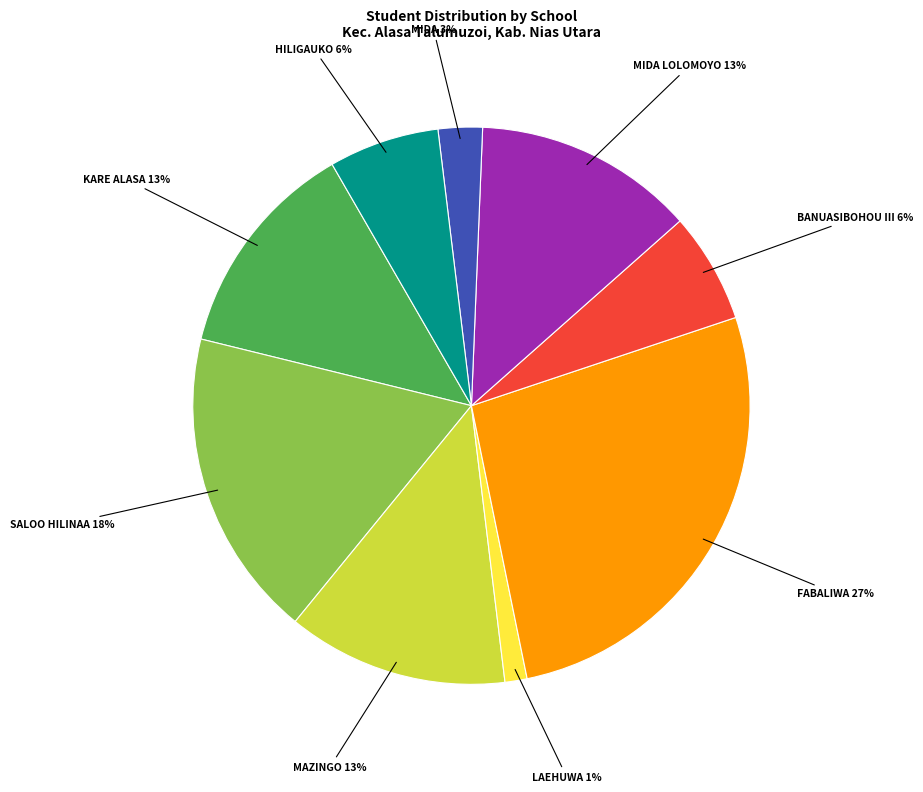

How many slices are in this pie chart?

9